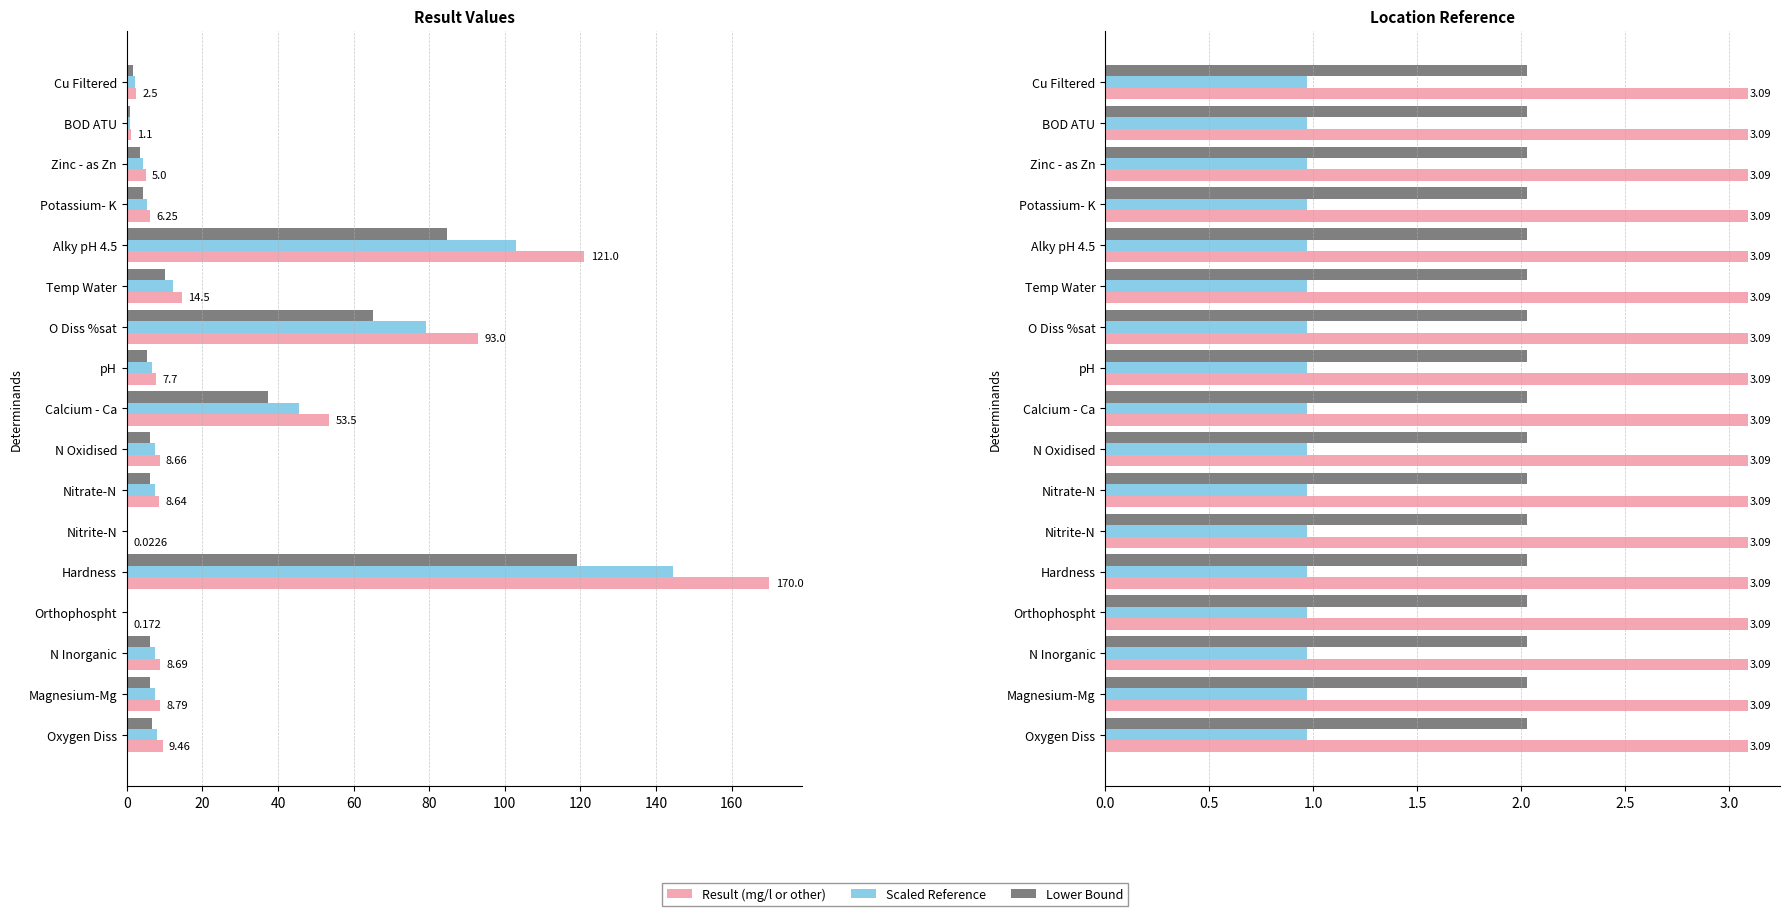

What is the maximum value for Result (mg/l or other)?

170.0